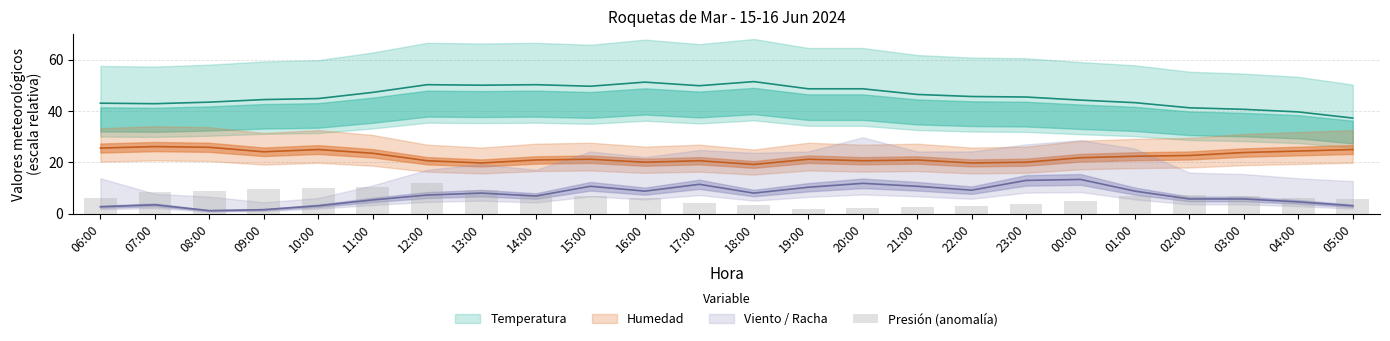

At which category does the chart reach its minimum across all series?

19:00